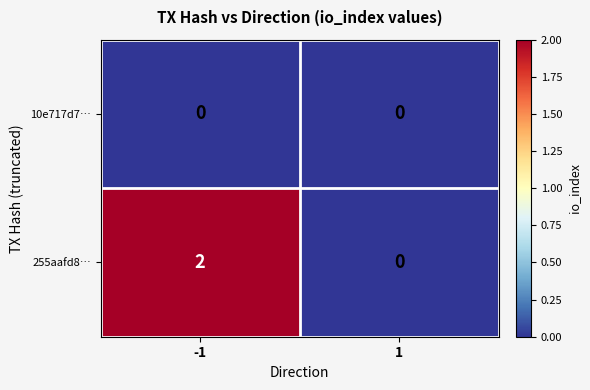

How many categories are shown in the chart?

2